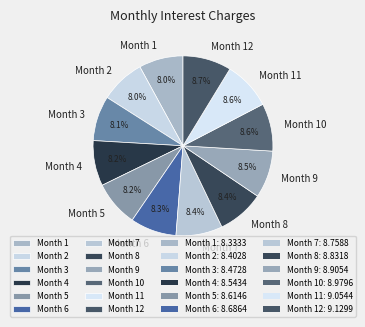

Does any single category account for the majority?

No